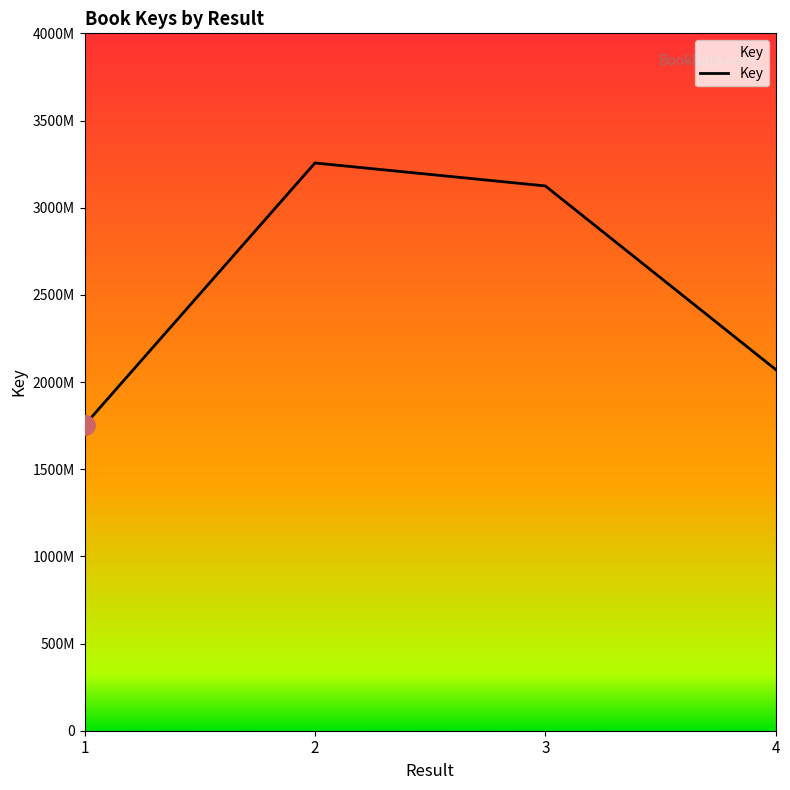

Is this an area chart (filled region under the line)?

Yes